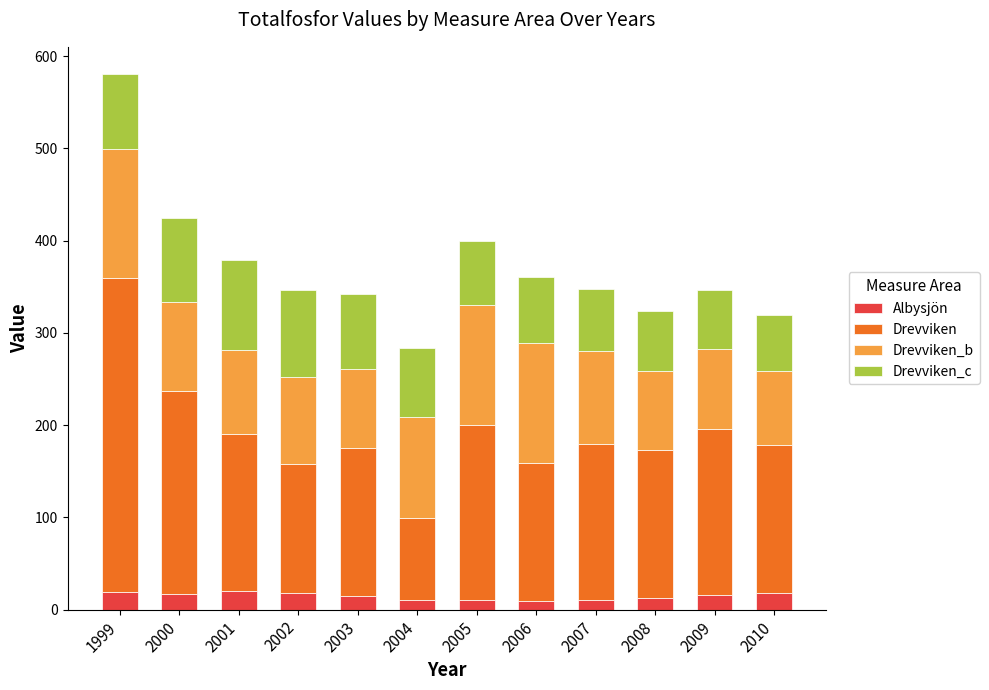

What is the maximum value for Albysjön?

20